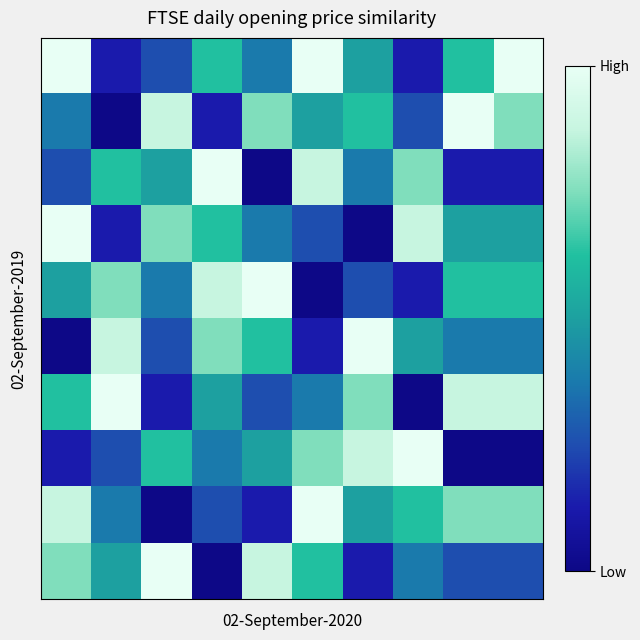

How many distinct data groups are displayed?

10